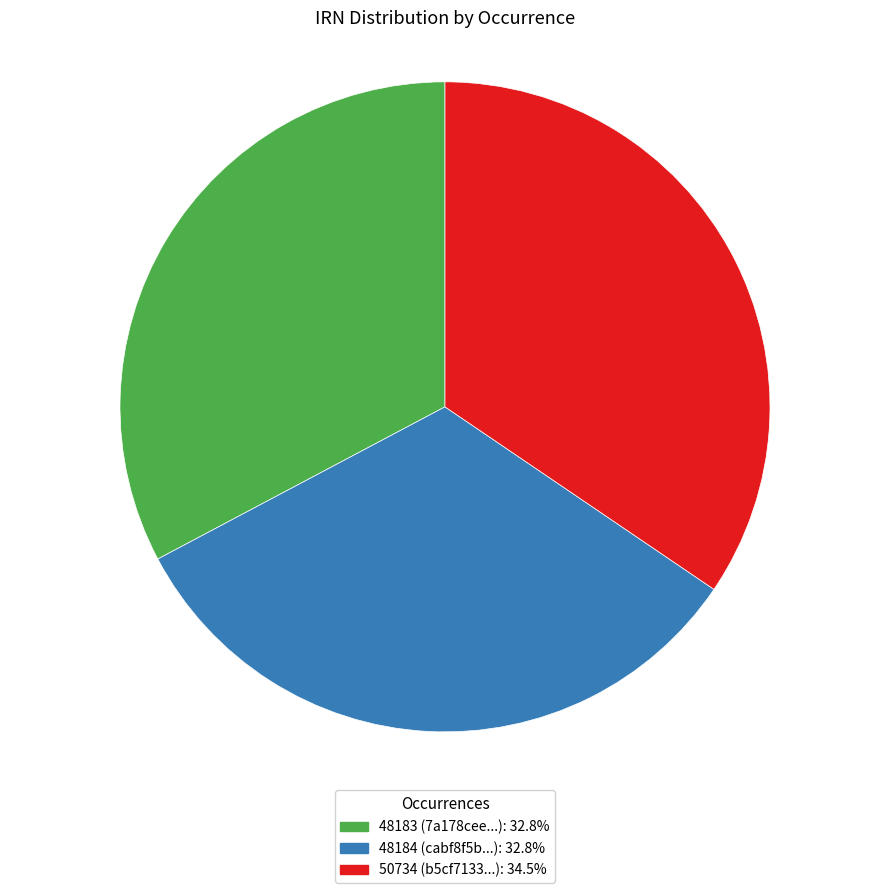

How many segments does this pie chart have?

3